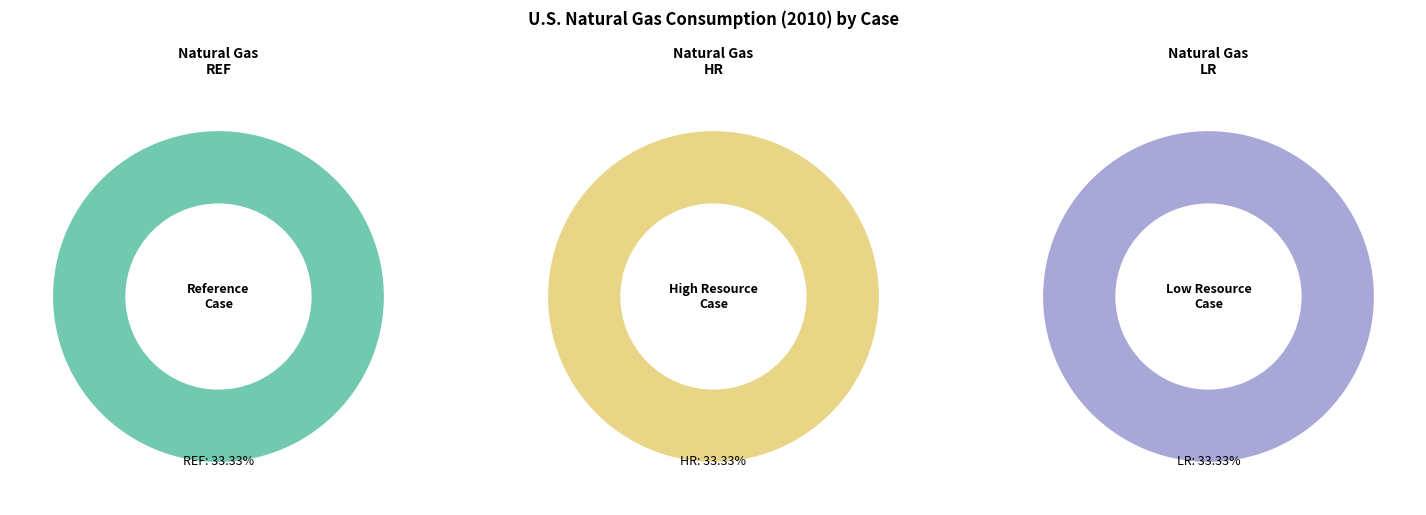

Do LR and HR together represent more than half of the pie?

Yes